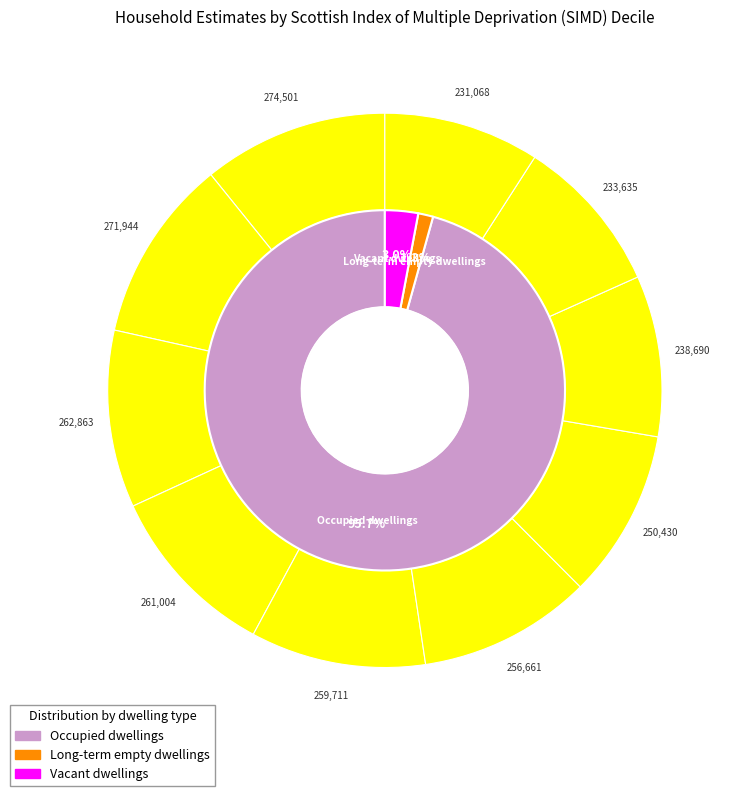

The 4 slice represents 1% of the pie. True or false?

False